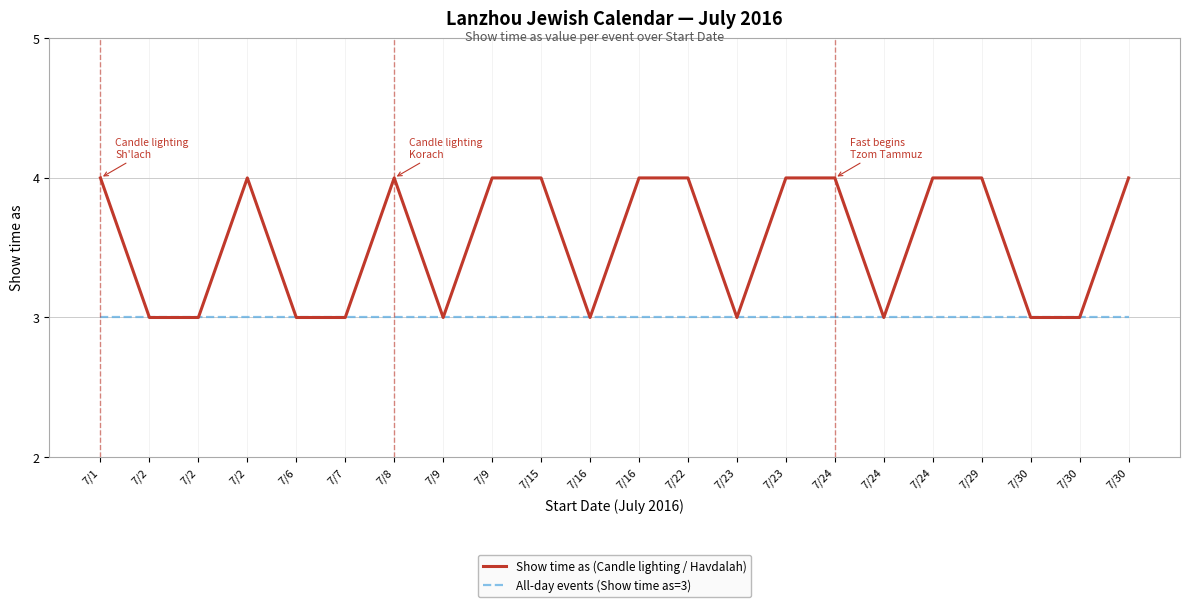

What is the total value across all series at 7/8?

7